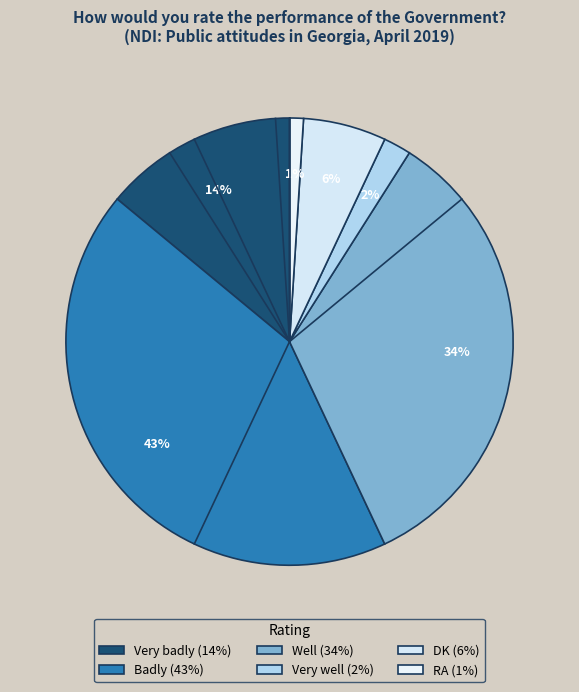

Rank the categories by value from lowest to highest.

RA, Very well, DK, Very badly, Well, Badly